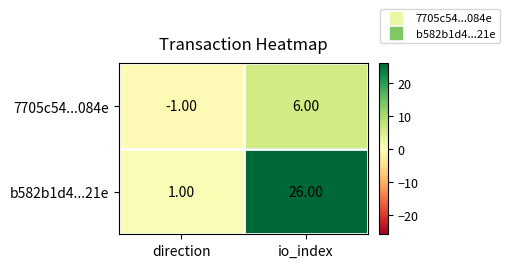

What is the difference between the 7705c54...084e values at io_index and direction?

7